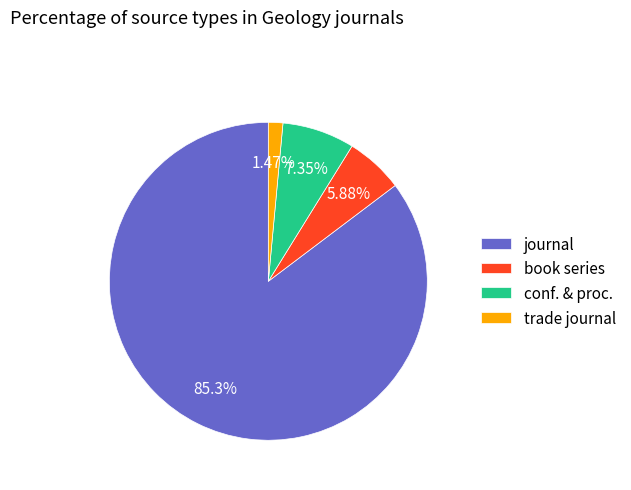

To the nearest percent, what is the difference between the trade journal and book series slice percentages?

4%